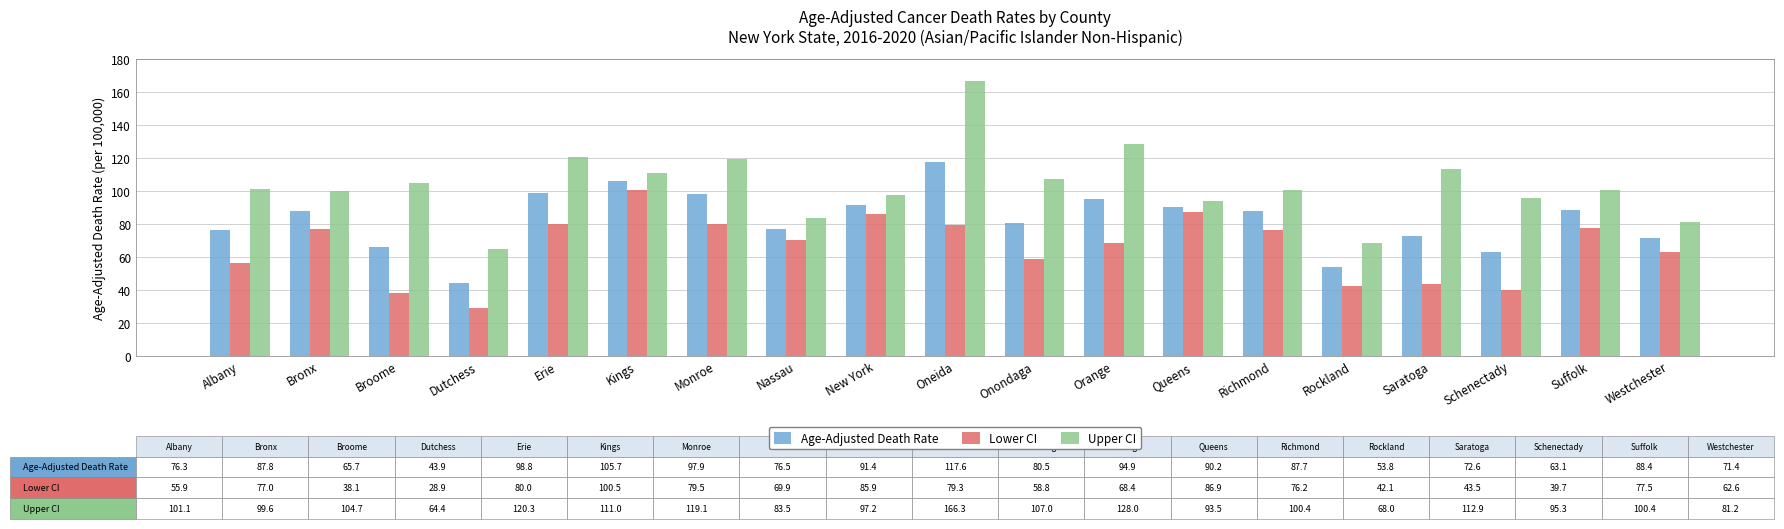

What position from the left is Rockland?

15